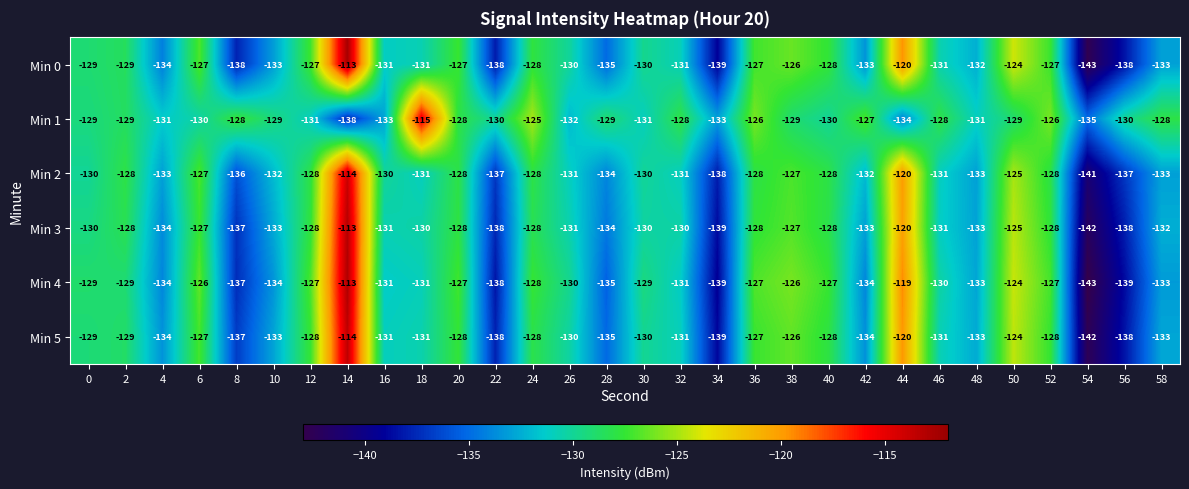

What is the spread (max minus min) of values at 22?

8